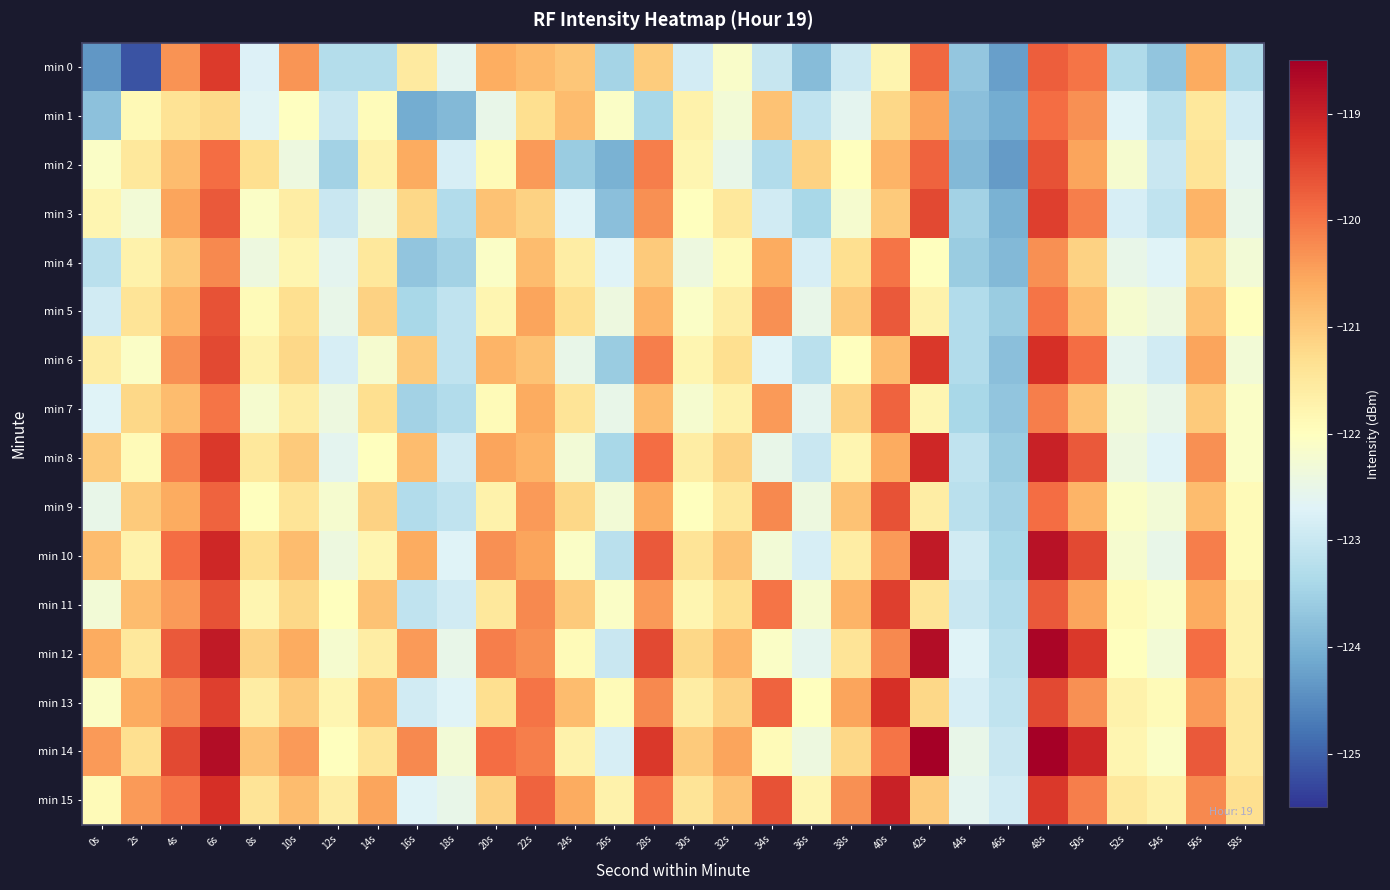

Reading left to right, what are all the values shown in this chart?

min 0: 0s=-124.4	2s=-125.2	4s=-120.3	6s=-119.3	8s=-122.7	10s=-120.3	12s=-123.3	14s=-123.3	16s=-121.6	18s=-122.6	20s=-120.6	22s=-120.8	24s=-120.9	26s=-123.5	28s=-121.0	30s=-122.9	32s=-122.1	34s=-123.0	36s=-123.8	38s=-122.9	40s=-121.8	42s=-119.9	44s=-123.7	46s=-124.3	48s=-119.7	50s=-120.0	52s=-123.3	54s=-123.7	56s=-120.6	58s=-123.3
min 1: 0s=-123.8	2s=-121.9	4s=-121.4	6s=-121.2	8s=-122.7	10s=-122.0	12s=-123.0	14s=-121.9	16s=-124.1	18s=-123.9	20s=-122.5	22s=-121.3	24s=-120.8	26s=-122.1	28s=-123.4	30s=-121.7	32s=-122.3	34s=-120.9	36s=-123.1	38s=-122.6	40s=-121.2	42s=-120.5	44s=-123.8	46s=-124.1	48s=-119.9	50s=-120.3	52s=-122.7	54s=-123.2	56s=-121.5	58s=-122.9
min 2: 0s=-122.1	2s=-121.5	4s=-120.8	6s=-119.9	8s=-121.3	10s=-122.4	12s=-123.5	14s=-121.7	16s=-120.6	18s=-122.8	20s=-121.9	22s=-120.4	24s=-123.6	26s=-124.0	28s=-120.1	30s=-121.8	32s=-122.5	34s=-123.3	36s=-121.1	38s=-122.0	40s=-120.7	42s=-119.8	44s=-123.9	46s=-124.3	48s=-119.6	50s=-120.5	52s=-122.2	54s=-123.0	56s=-121.4	58s=-122.6
min 3: 0s=-121.8	2s=-122.3	4s=-120.5	6s=-119.7	8s=-122.1	10s=-121.6	12s=-123.0	14s=-122.4	16s=-121.2	18s=-123.3	20s=-120.9	22s=-121.1	24s=-122.7	26s=-123.8	28s=-120.3	30s=-122.0	32s=-121.5	34s=-122.9	36s=-123.4	38s=-122.2	40s=-121.0	42s=-119.5	44s=-123.5	46s=-124.0	48s=-119.4	50s=-120.1	52s=-122.8	54s=-123.1	56s=-120.7	58s=-122.5
min 4: 0s=-123.2	2s=-121.7	4s=-121.0	6s=-120.2	8s=-122.4	10s=-121.8	12s=-122.6	14s=-121.5	16s=-123.7	18s=-123.5	20s=-122.1	22s=-120.8	24s=-121.6	26s=-122.7	28s=-121.0	30s=-122.4	32s=-121.9	34s=-120.6	36s=-122.8	38s=-121.3	40s=-120.0	42s=-122.0	44s=-123.6	46s=-123.9	48s=-120.3	50s=-121.1	52s=-122.5	54s=-122.7	56s=-121.2	58s=-122.3
min 5: 0s=-122.9	2s=-121.4	4s=-120.7	6s=-119.6	8s=-121.9	10s=-121.3	12s=-122.5	14s=-121.1	16s=-123.4	18s=-123.1	20s=-121.8	22s=-120.5	24s=-121.3	26s=-122.4	28s=-120.7	30s=-122.1	32s=-121.6	34s=-120.3	36s=-122.5	38s=-121.0	40s=-119.7	42s=-121.7	44s=-123.3	46s=-123.6	48s=-120.0	50s=-120.8	52s=-122.2	54s=-122.4	56s=-120.9	58s=-122.0
min 6: 0s=-121.6	2s=-122.1	4s=-120.3	6s=-119.5	8s=-121.7	10s=-121.2	12s=-122.8	14s=-122.2	16s=-121.0	18s=-123.1	20s=-120.7	22s=-120.9	24s=-122.5	26s=-123.6	28s=-120.1	30s=-121.8	32s=-121.3	34s=-122.7	36s=-123.2	38s=-122.0	40s=-120.8	42s=-119.3	44s=-123.3	46s=-123.8	48s=-119.2	50s=-119.9	52s=-122.6	54s=-122.9	56s=-120.5	58s=-122.3
min 7: 0s=-122.7	2s=-121.2	4s=-120.8	6s=-120.0	8s=-122.2	10s=-121.6	12s=-122.4	14s=-121.3	16s=-123.5	18s=-123.3	20s=-121.9	22s=-120.6	24s=-121.4	26s=-122.5	28s=-120.8	30s=-122.2	32s=-121.7	34s=-120.4	36s=-122.6	38s=-121.1	40s=-119.8	42s=-121.8	44s=-123.4	46s=-123.7	48s=-120.1	50s=-120.9	52s=-122.3	54s=-122.5	56s=-121.0	58s=-122.1
min 8: 0s=-121.0	2s=-121.9	4s=-120.1	6s=-119.3	8s=-121.5	10s=-121.0	12s=-122.6	14s=-122.0	16s=-120.8	18s=-122.9	20s=-120.5	22s=-120.7	24s=-122.3	26s=-123.4	28s=-119.9	30s=-121.6	32s=-121.1	34s=-122.5	36s=-123.0	38s=-121.8	40s=-120.6	42s=-119.1	44s=-123.1	46s=-123.6	48s=-119.0	50s=-119.7	52s=-122.4	54s=-122.7	56s=-120.3	58s=-122.1
min 9: 0s=-122.5	2s=-121.0	4s=-120.6	6s=-119.8	8s=-122.0	10s=-121.4	12s=-122.2	14s=-121.1	16s=-123.3	18s=-123.1	20s=-121.7	22s=-120.4	24s=-121.2	26s=-122.3	28s=-120.6	30s=-122.0	32s=-121.5	34s=-120.2	36s=-122.4	38s=-120.9	40s=-119.6	42s=-121.6	44s=-123.2	46s=-123.5	48s=-119.9	50s=-120.7	52s=-122.1	54s=-122.3	56s=-120.8	58s=-121.9
min 10: 0s=-120.8	2s=-121.7	4s=-119.9	6s=-119.1	8s=-121.3	10s=-120.8	12s=-122.4	14s=-121.8	16s=-120.6	18s=-122.7	20s=-120.3	22s=-120.5	24s=-122.1	26s=-123.2	28s=-119.7	30s=-121.4	32s=-120.9	34s=-122.3	36s=-122.8	38s=-121.6	40s=-120.4	42s=-118.9	44s=-122.9	46s=-123.4	48s=-118.8	50s=-119.5	52s=-122.2	54s=-122.5	56s=-120.1	58s=-121.9
min 11: 0s=-122.3	2s=-120.8	4s=-120.4	6s=-119.6	8s=-121.8	10s=-121.2	12s=-122.0	14s=-120.9	16s=-123.1	18s=-122.9	20s=-121.5	22s=-120.2	24s=-121.0	26s=-122.1	28s=-120.4	30s=-121.8	32s=-121.3	34s=-120.0	36s=-122.2	38s=-120.7	40s=-119.4	42s=-121.4	44s=-123.0	46s=-123.3	48s=-119.7	50s=-120.5	52s=-121.9	54s=-122.1	56s=-120.6	58s=-121.7
min 12: 0s=-120.6	2s=-121.5	4s=-119.7	6s=-118.9	8s=-121.1	10s=-120.6	12s=-122.2	14s=-121.6	16s=-120.4	18s=-122.5	20s=-120.1	22s=-120.3	24s=-121.9	26s=-123.0	28s=-119.5	30s=-121.2	32s=-120.7	34s=-122.1	36s=-122.6	38s=-121.4	40s=-120.2	42s=-118.7	44s=-122.7	46s=-123.2	48s=-118.6	50s=-119.3	52s=-122.0	54s=-122.3	56s=-119.9	58s=-121.7
min 13: 0s=-122.1	2s=-120.6	4s=-120.2	6s=-119.4	8s=-121.6	10s=-121.0	12s=-121.8	14s=-120.7	16s=-122.9	18s=-122.7	20s=-121.3	22s=-120.0	24s=-120.8	26s=-121.9	28s=-120.2	30s=-121.6	32s=-121.1	34s=-119.8	36s=-122.0	38s=-120.5	40s=-119.2	42s=-121.2	44s=-122.8	46s=-123.1	48s=-119.5	50s=-120.3	52s=-121.7	54s=-121.9	56s=-120.4	58s=-121.5
min 14: 0s=-120.4	2s=-121.3	4s=-119.5	6s=-118.7	8s=-120.9	10s=-120.4	12s=-122.0	14s=-121.4	16s=-120.2	18s=-122.3	20s=-119.9	22s=-120.1	24s=-121.7	26s=-122.8	28s=-119.3	30s=-121.0	32s=-120.5	34s=-121.9	36s=-122.4	38s=-121.2	40s=-120.0	42s=-118.5	44s=-122.5	46s=-123.0	48s=-118.4	50s=-119.1	52s=-121.8	54s=-122.1	56s=-119.7	58s=-121.5
min 15: 0s=-121.9	2s=-120.4	4s=-120.0	6s=-119.2	8s=-121.4	10s=-120.8	12s=-121.6	14s=-120.5	16s=-122.7	18s=-122.5	20s=-121.1	22s=-119.8	24s=-120.6	26s=-121.7	28s=-120.0	30s=-121.4	32s=-120.9	34s=-119.6	36s=-121.8	38s=-120.3	40s=-119.0	42s=-121.0	44s=-122.6	46s=-122.9	48s=-119.3	50s=-120.1	52s=-121.5	54s=-121.7	56s=-120.2	58s=-121.3